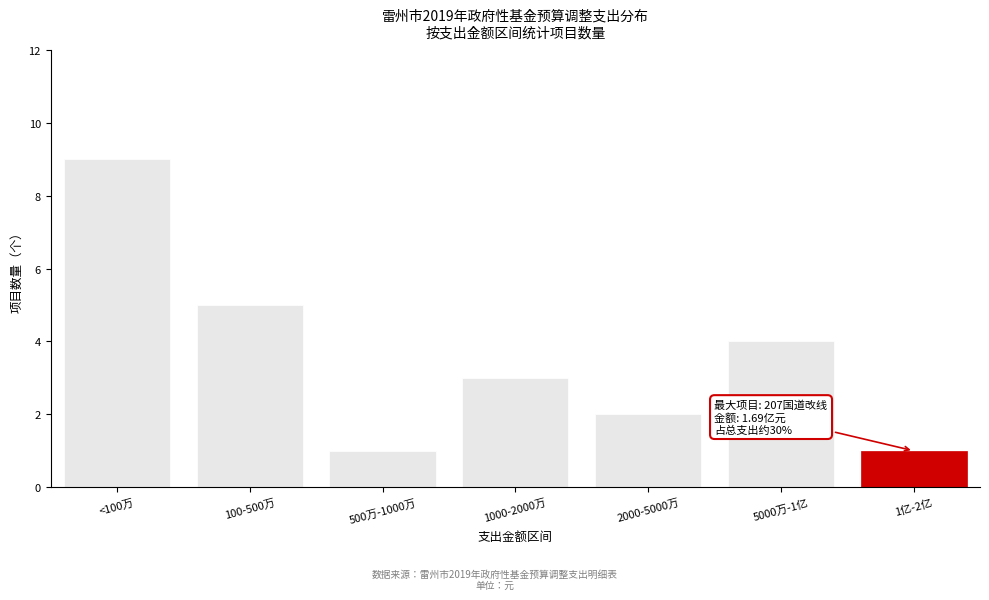

Reading right to left, what are all the values shown in this chart?

1亿-2亿=1	5000万-1亿=4	2000-5000万=2	1000-2000万=3	500万-1000万=1	100-500万=5	<100万=9